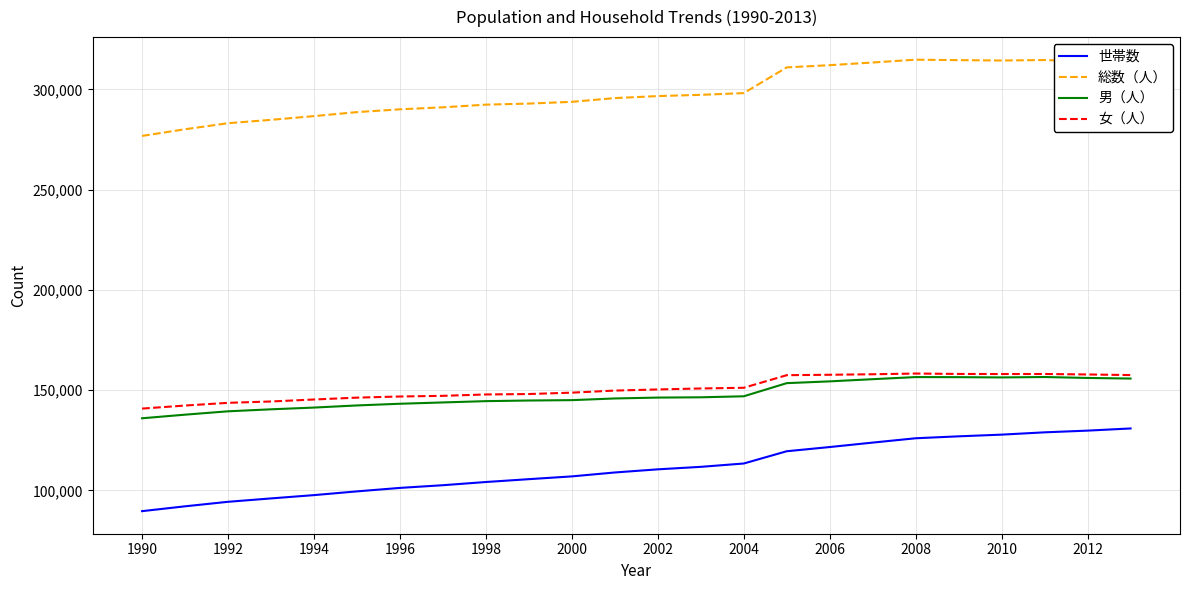

Which series has the largest total across all categories?

総数（人）